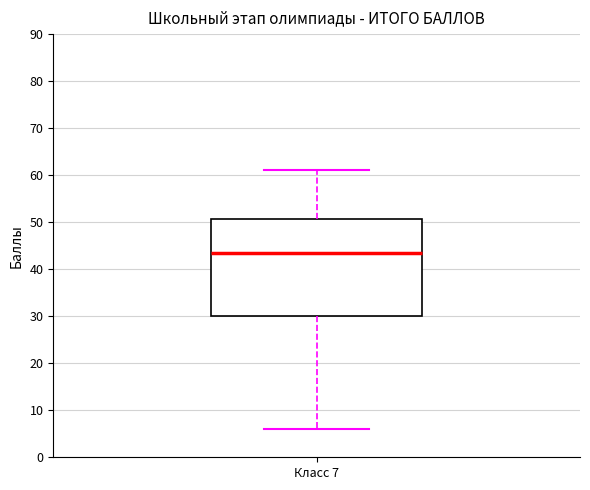

Where does the median line of the box for Класс 7 sit on the y-axis? The values are not printed on the chart, so give them approximately, as read against the axis.

44